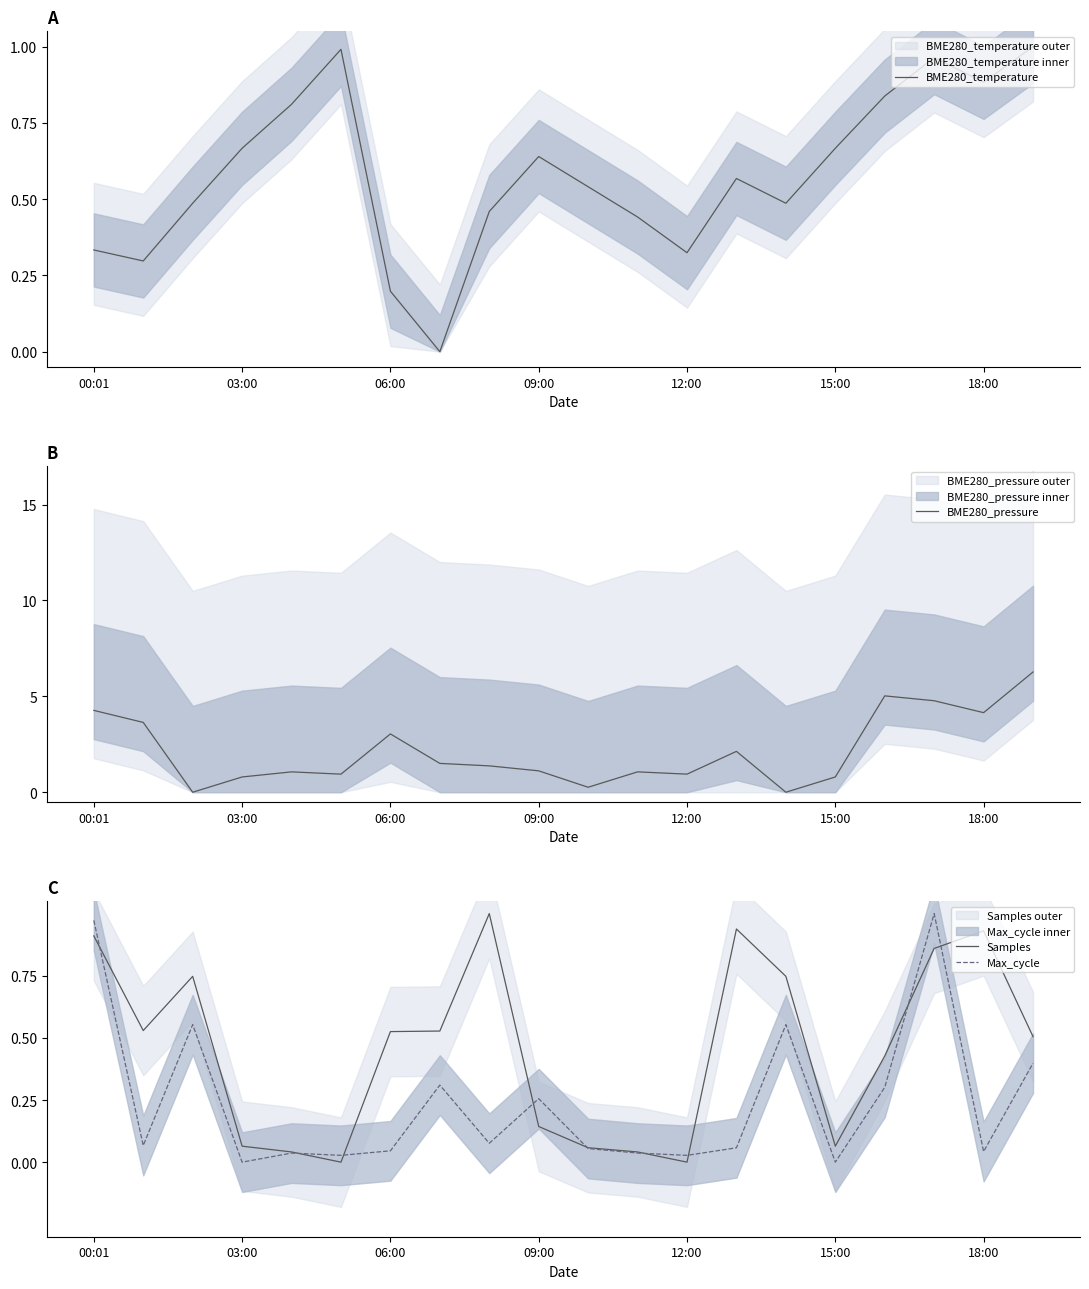

True or false: BME280_temperature has a value of 0.2 at 14.

False